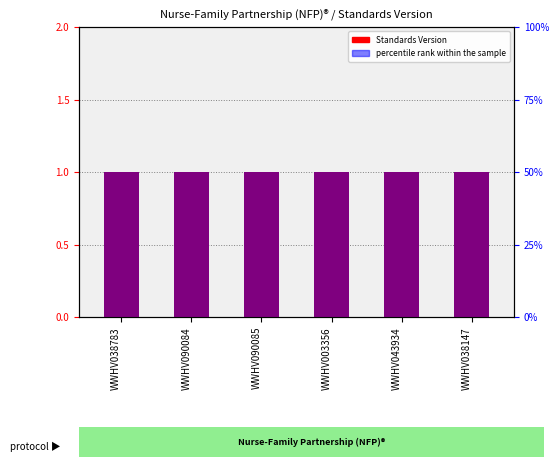

What position from the right is WWHV090084?

5